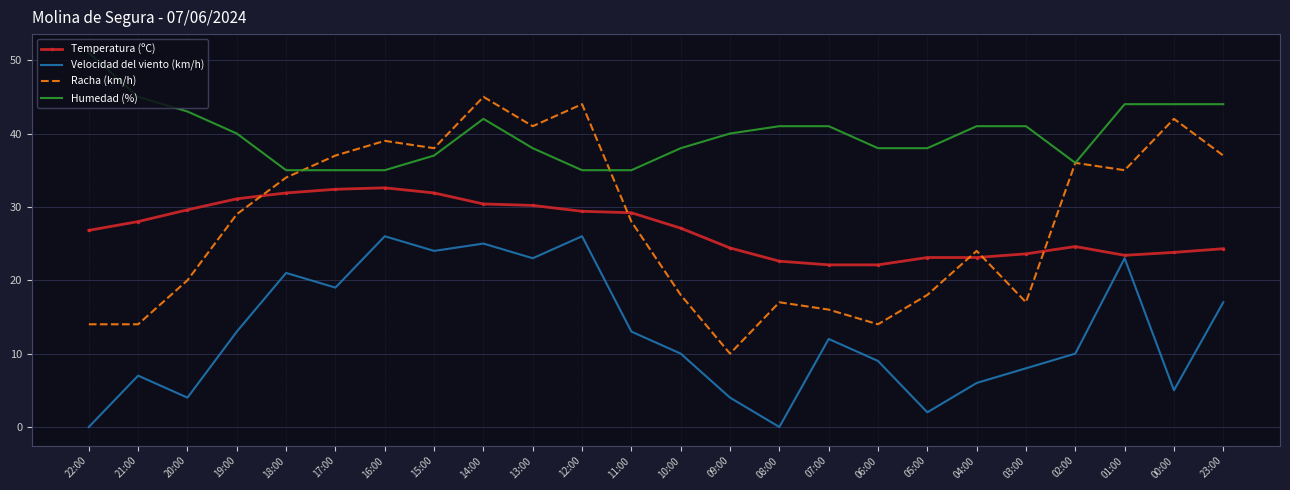

Which label corresponds to the largest value in the chart?

22:00